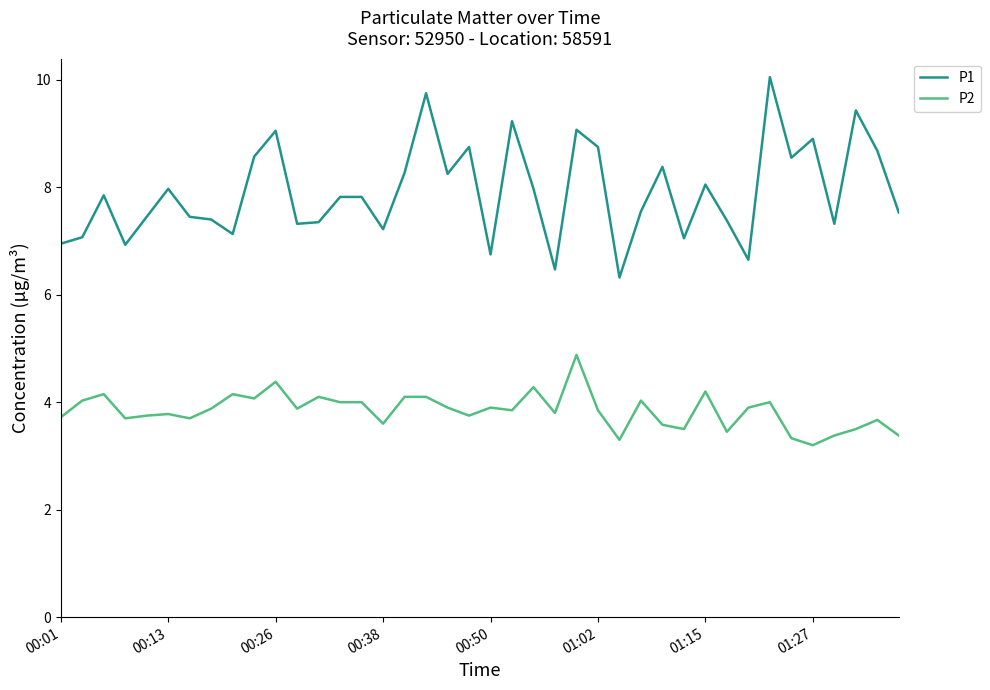

What are all the series names shown in the legend?

P1, P2